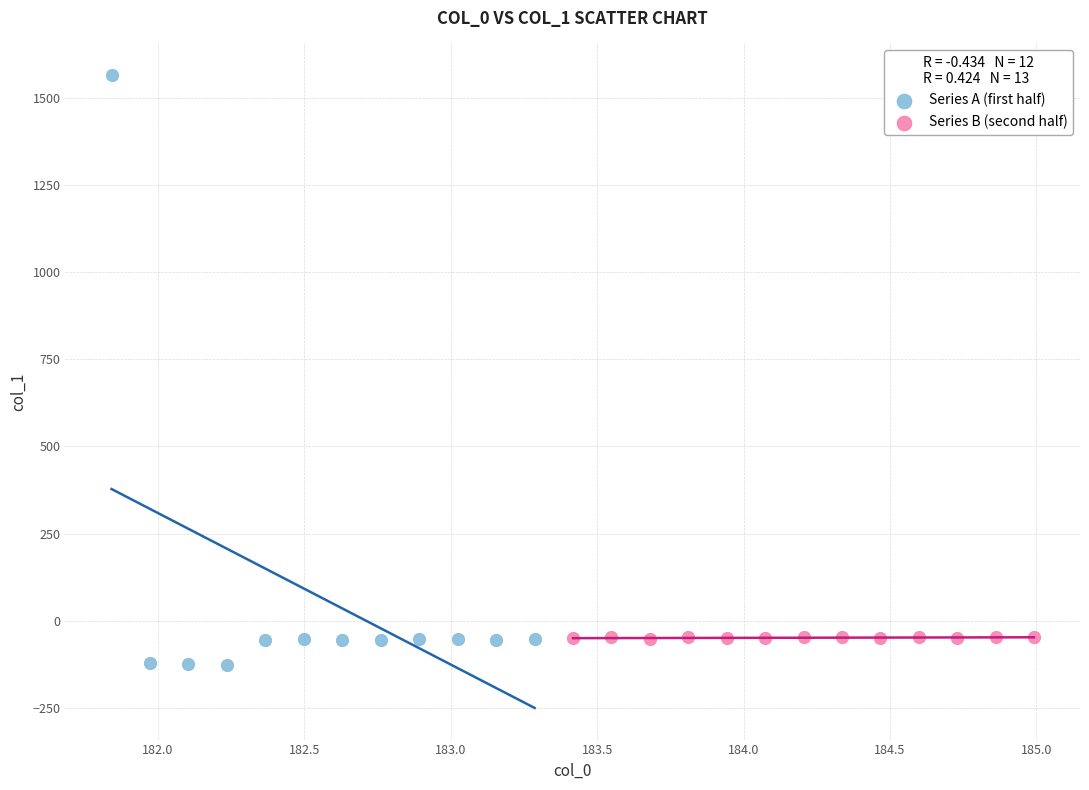

Which series contains the highest Y value?

Series A (first half)